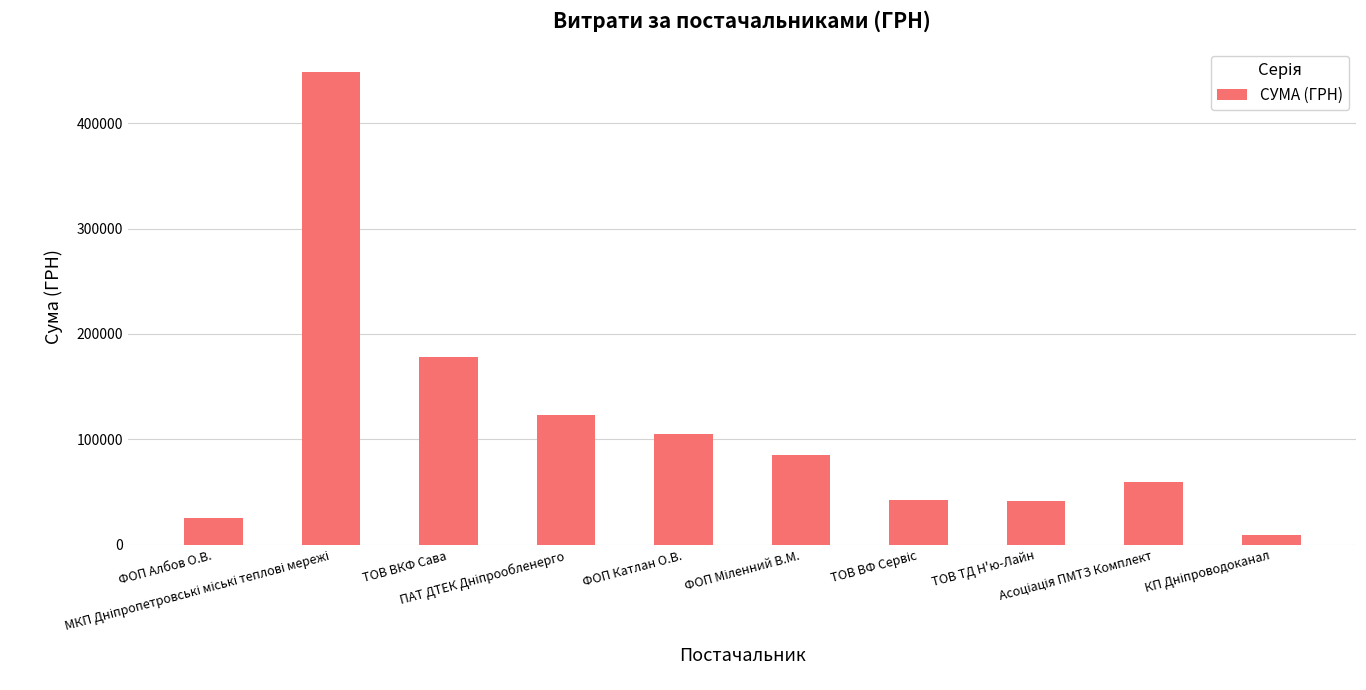

What is the value of the 6th bar from the left?

85000.0